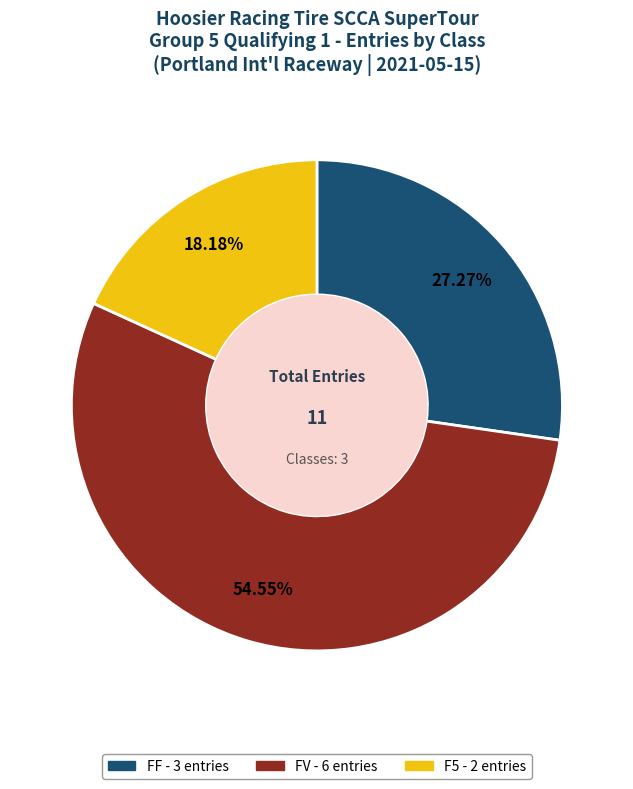

How many slices are in this pie chart?

3